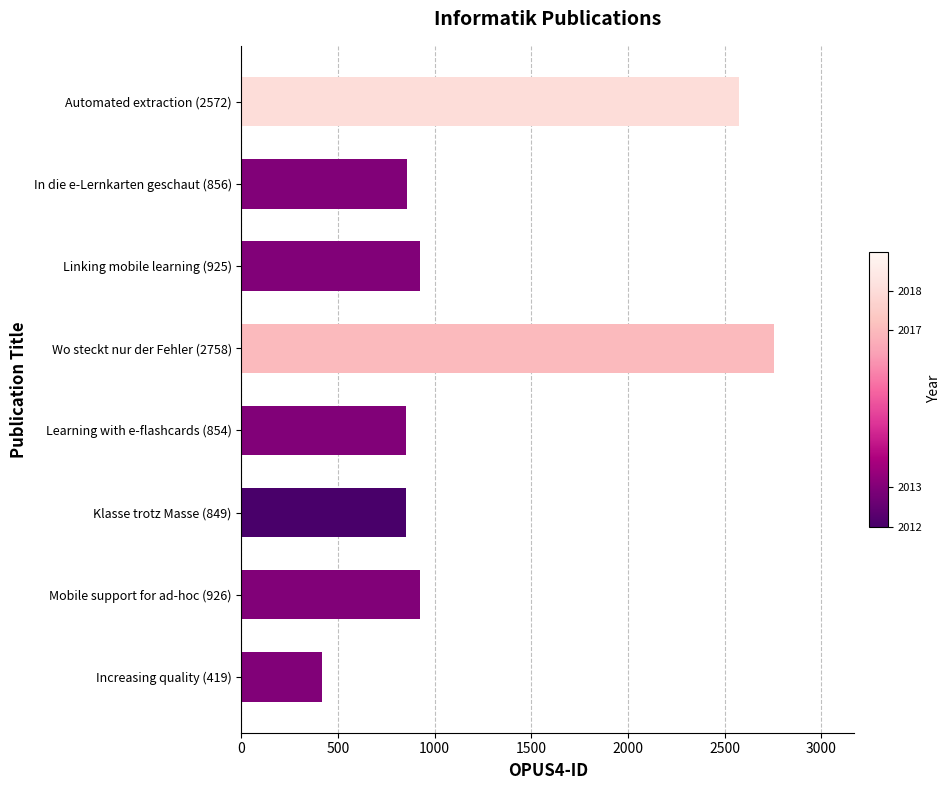

Is it true that the value at In die e-Lernkarten geschaut (856) is 1343?

False